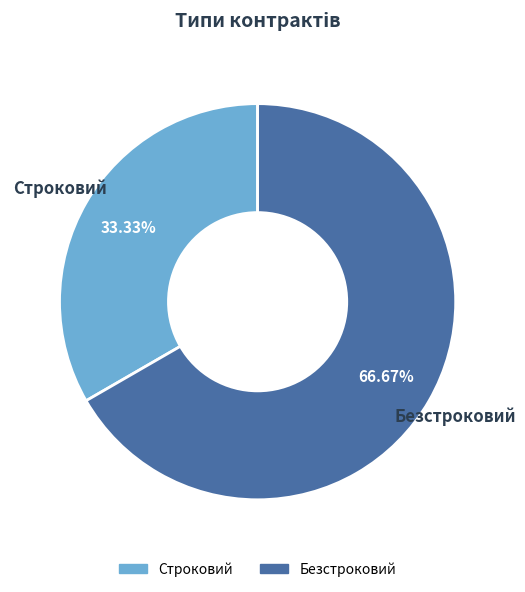

What is the largest slice in the pie chart?

Безстроковий